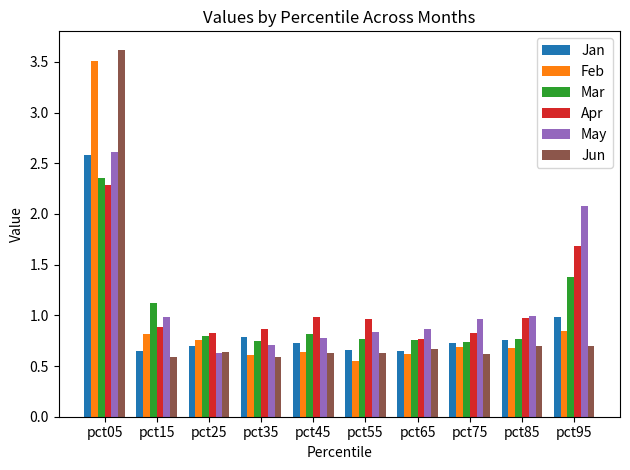

Which label corresponds to the largest value in the chart?

pct05